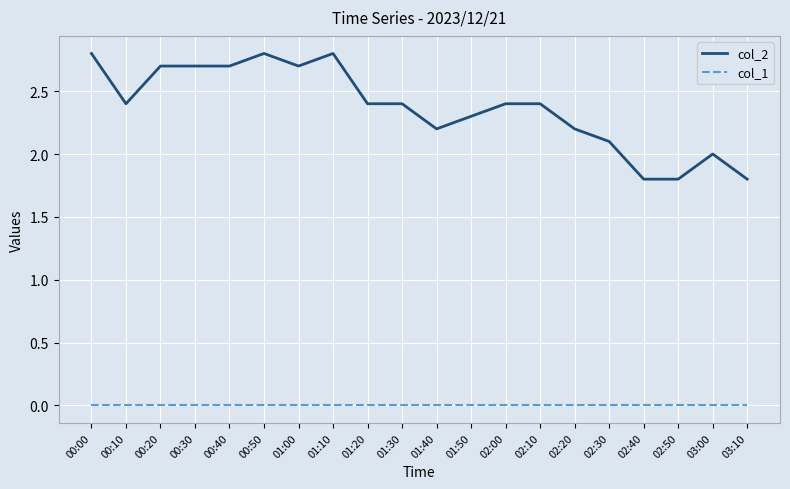

At 03:10, list the series in order from smallest to largest.

col_1, col_2